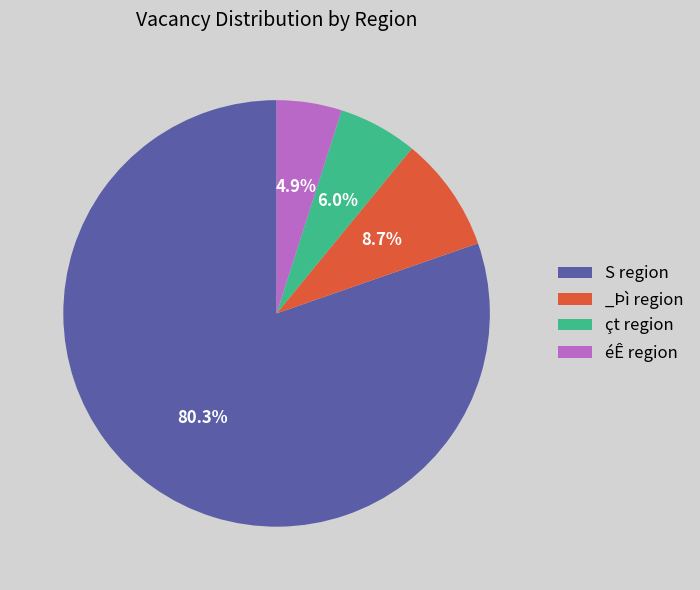

Which has a higher value, çt region or S region?

S region